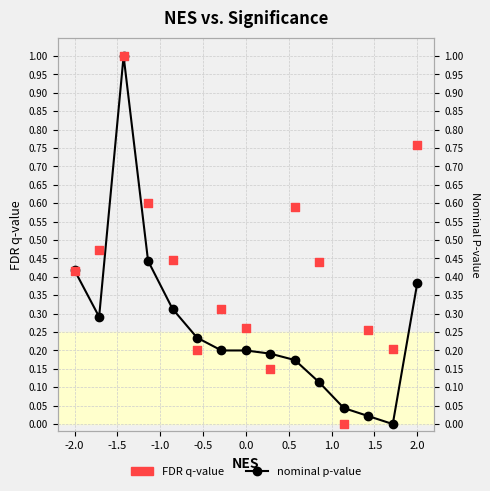

What are all the series names shown in the legend?

nominal p-value, FDR q-value